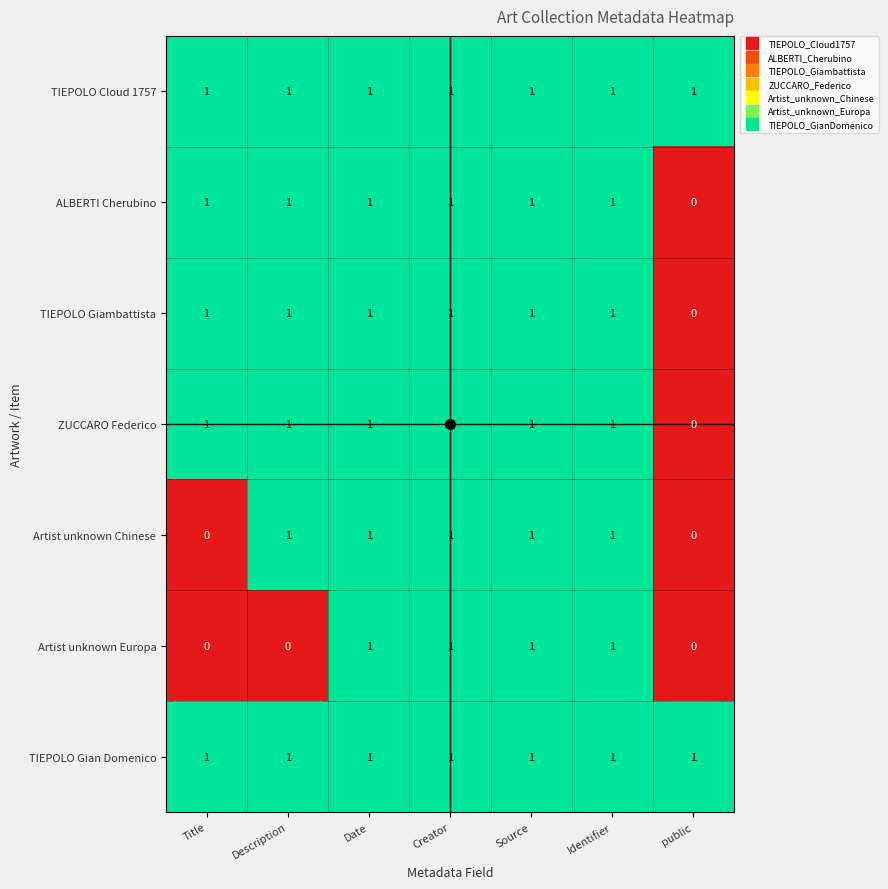

True or false: TIEPOLO Giambattista has a value of 1 at Description.

True